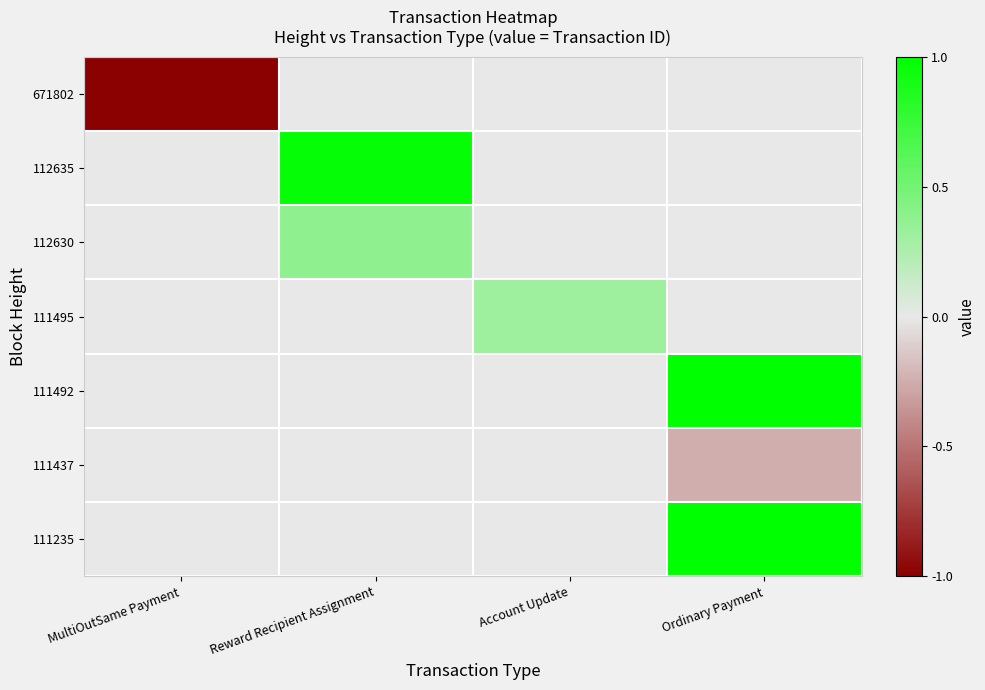

What is the smallest value displayed?

-1.0